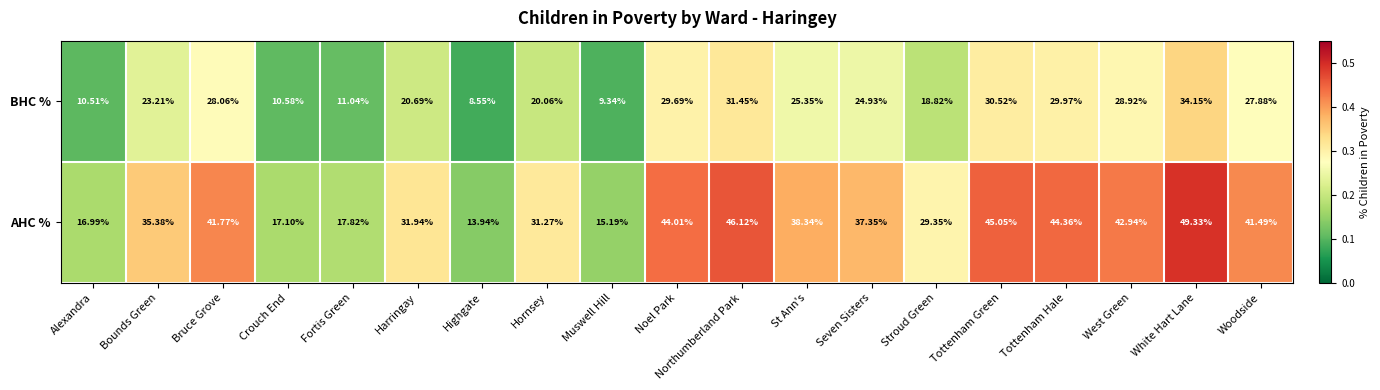

How many series are shown in this chart?

2